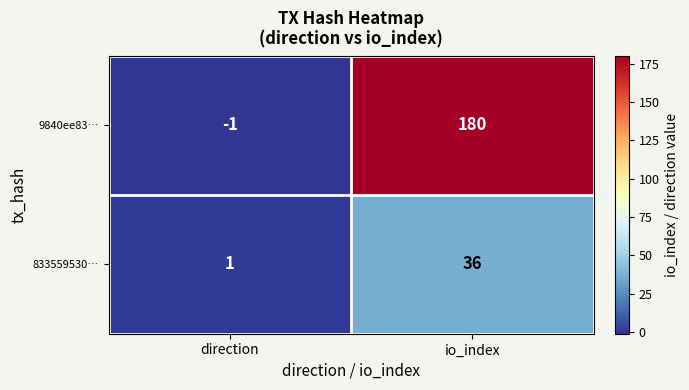

Which series changed the most between direction and io_index?

9840ee83…